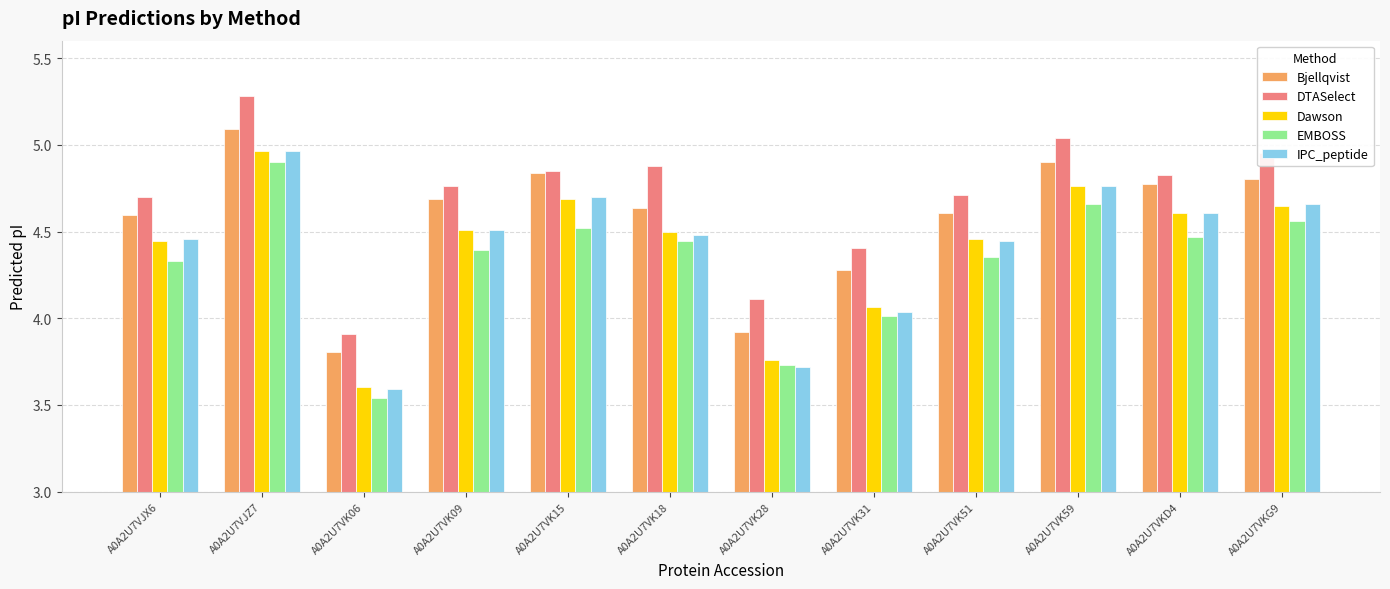

Which category has the lowest value across all series?

A0A2U7VK06